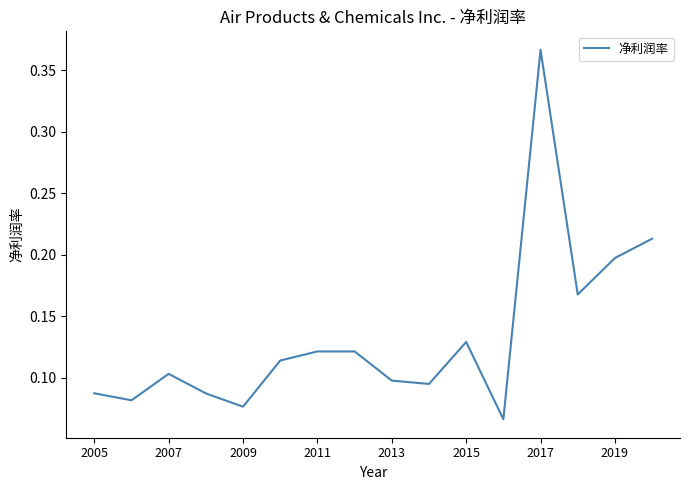

Is this an area chart (filled region under the line)?

No